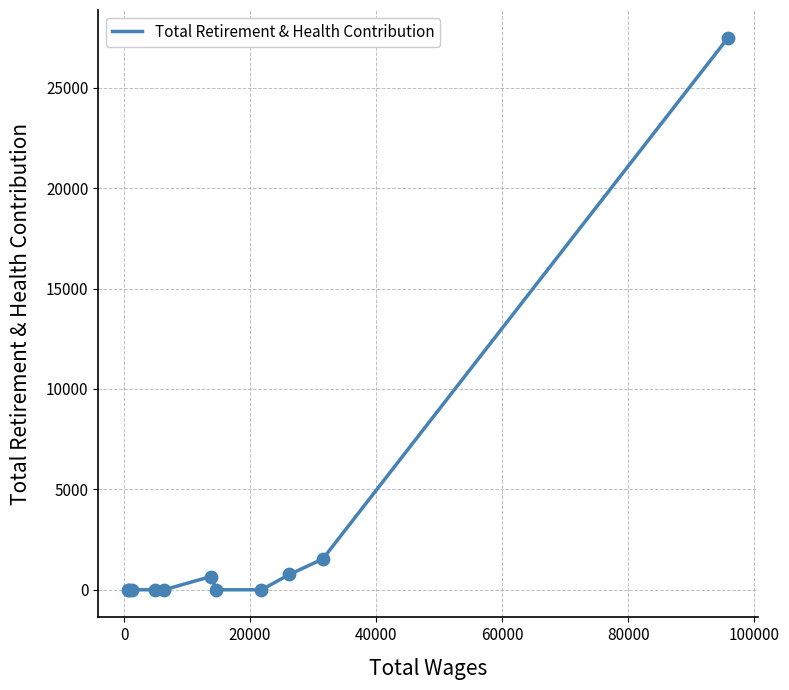

What is the maximum value shown in the chart?

27501